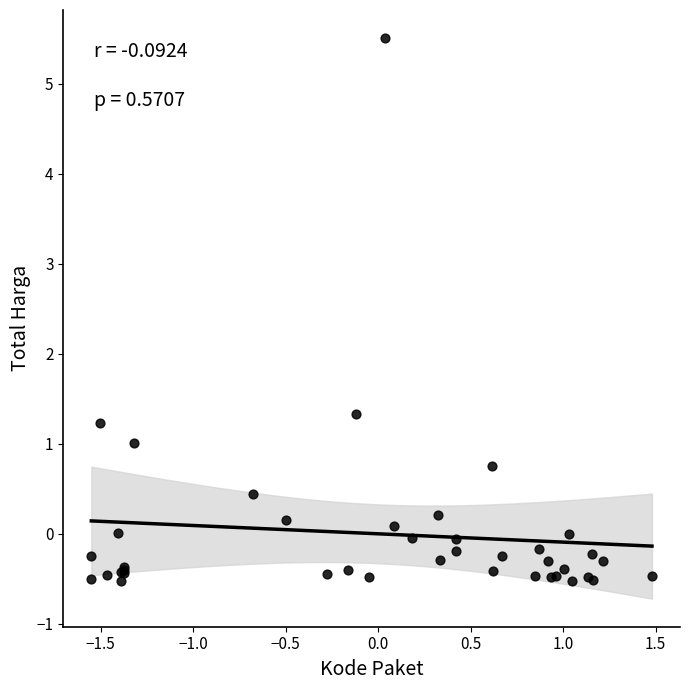

What Y value in the scatter plot is closest to 2?

1.3